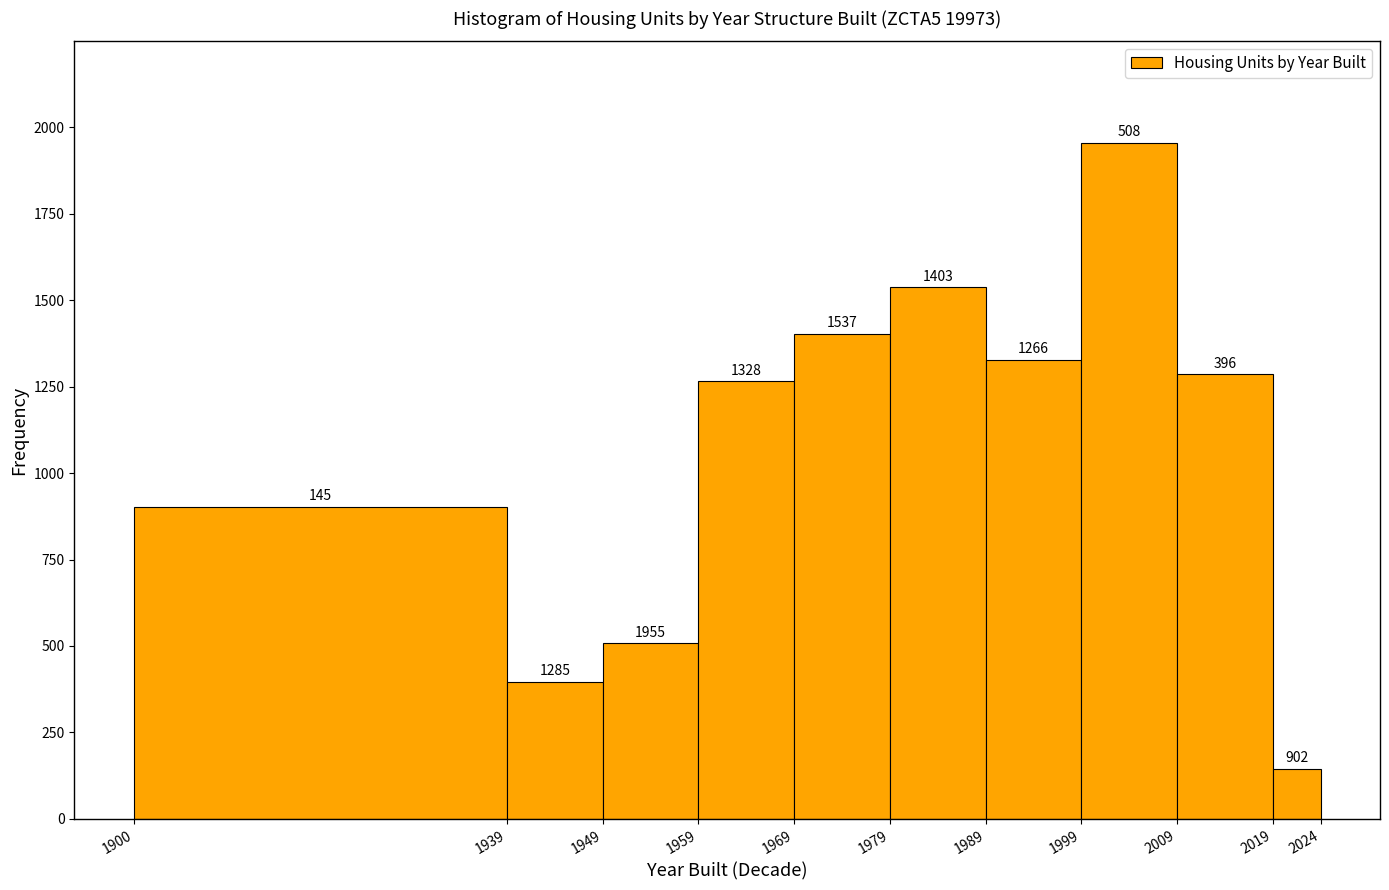

Reading left to right, list every bar in this chart as the range it spans on the x-axis followed by its height.

1900 to 1939: 902
1939 to 1949: 396
1949 to 1959: 508
1959 to 1969: 1266
1969 to 1979: 1403
1979 to 1989: 1537
1989 to 1999: 1328
1999 to 2009: 1955
2009 to 2019: 1285
2019 to 2024: 145